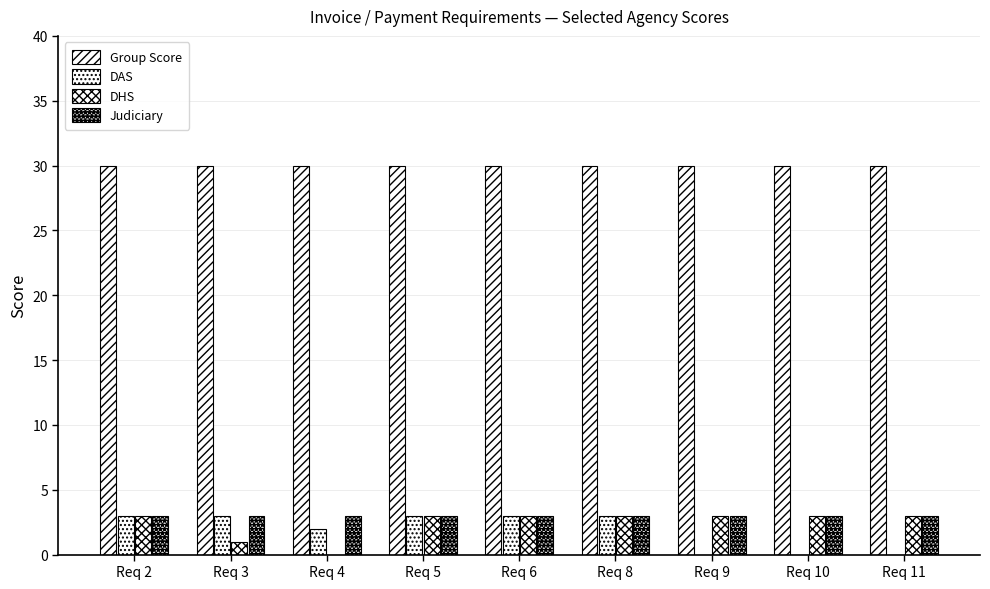

Does the chart contain stacked bars?

No